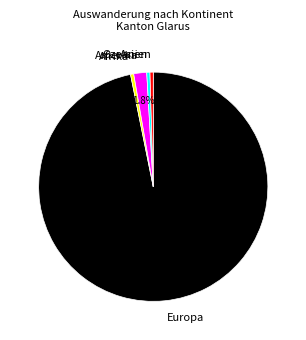

Count the number of slices in the pie.

5